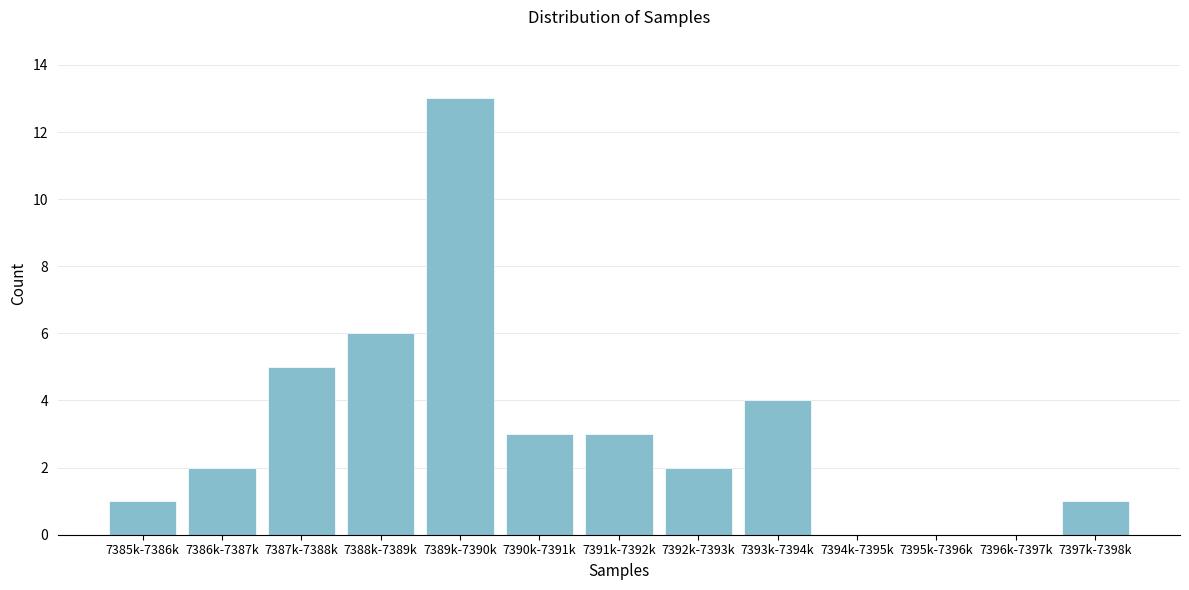

Reading left to right, list all the values displayed in this chart.

7385k-7386k=1	7386k-7387k=2	7387k-7388k=5	7388k-7389k=6	7389k-7390k=13	7390k-7391k=3	7391k-7392k=3	7392k-7393k=2	7393k-7394k=4	7394k-7395k=0	7395k-7396k=0	7396k-7397k=0	7397k-7398k=1